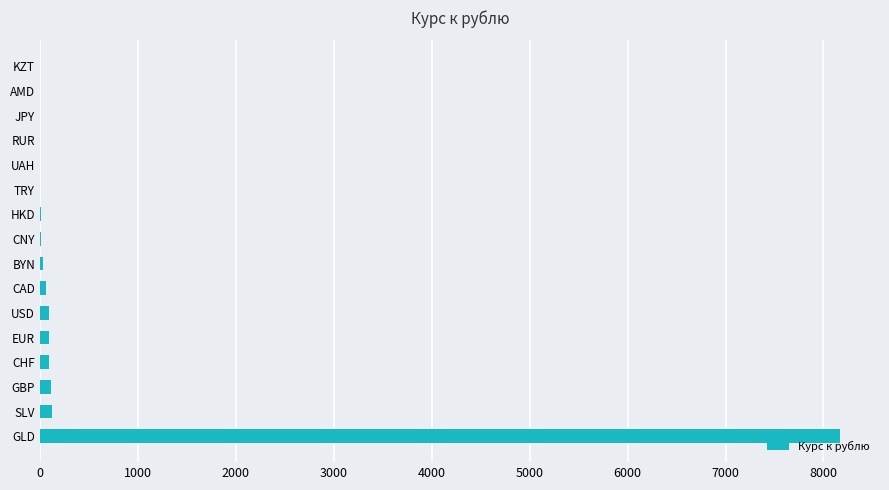

What is the sum of all values?

8798.2